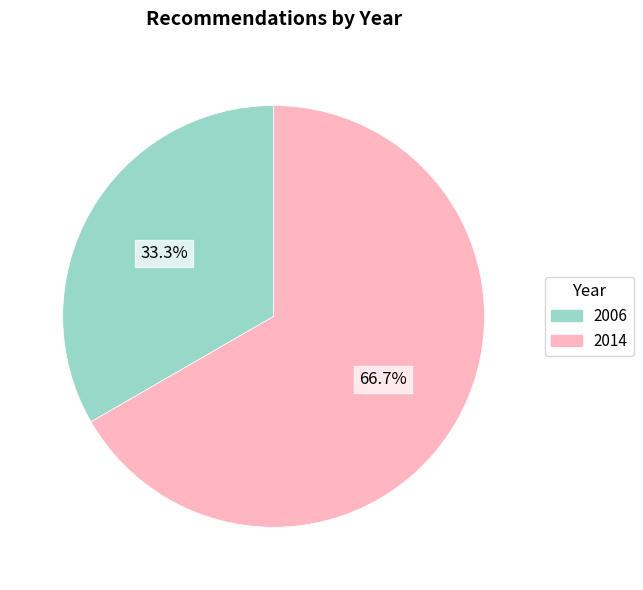

Combined, do 2006 and 2014 account for over 50%?

Yes